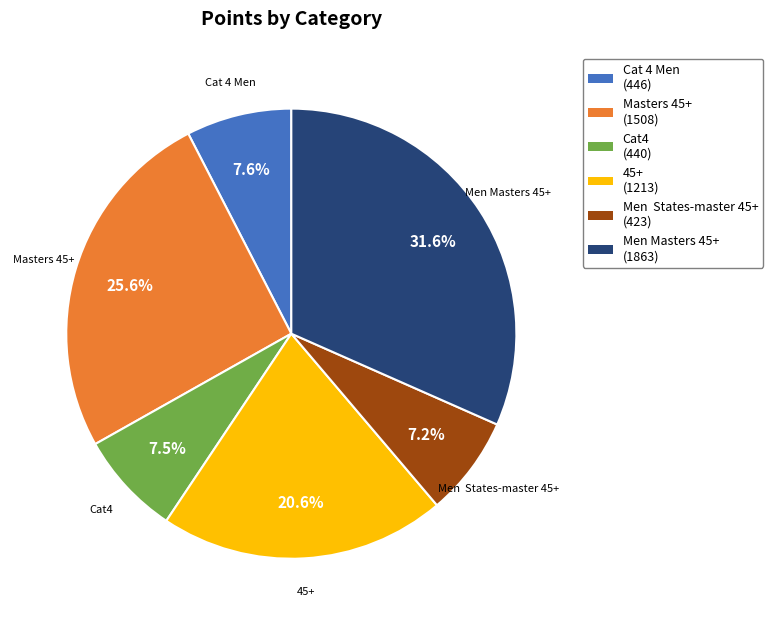

Count the number of slices in the pie.

6